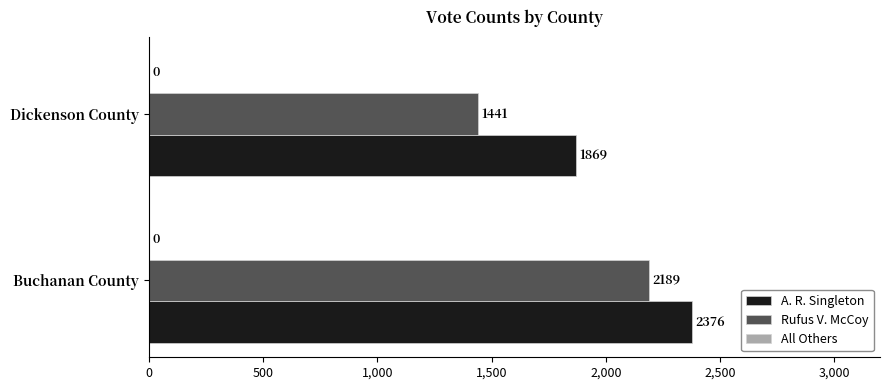

How many data points in A. R. Singleton are less than 2376?

1